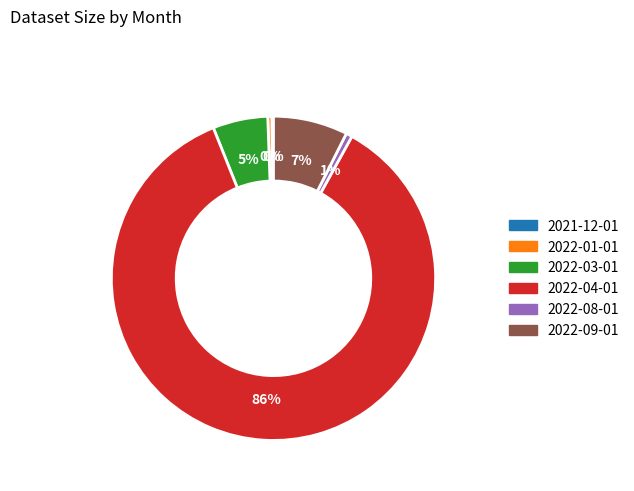

To the nearest percent, what portion does 2022-09-01 represent?

7%